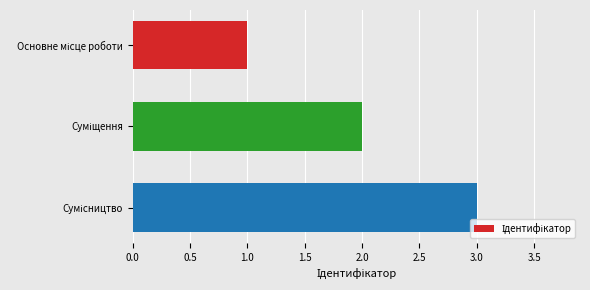

What is the smallest value displayed?

1